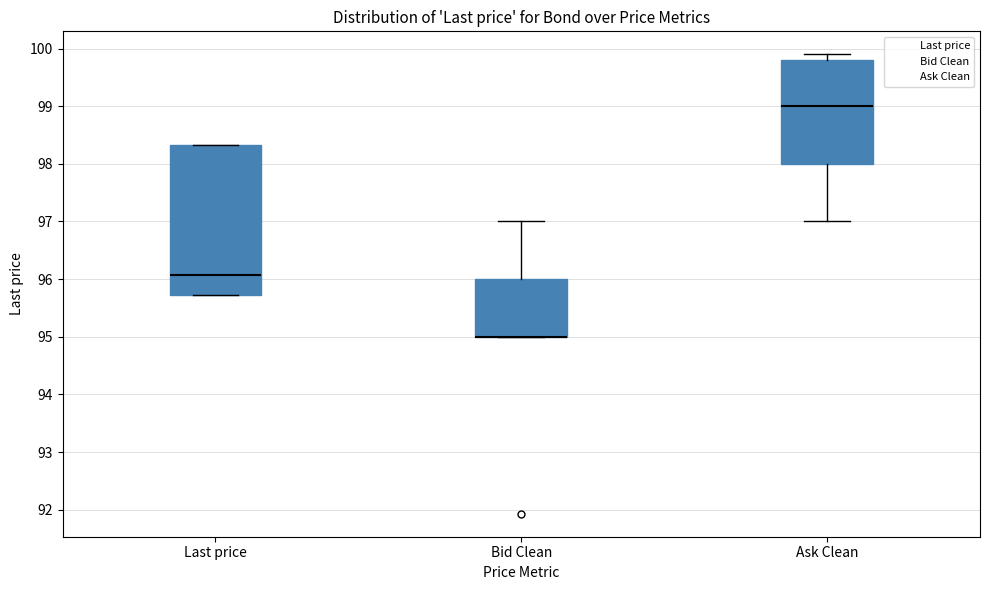

Reading left to right, transcribe this box plot: for each box, give where its median line is, the range the box spans, and where its two whiskers end, as read against the y-axis. The values are not printed on the chart, so give them approximately, as read against the axis.

Last price: median 96.1, box 95.7 to 98.3, whiskers 95.7 to 98.3
Bid Clean: median 95.0 (drawn on the box's lower edge), box 95.0 to 96.0, whiskers 95.0 to 97.0
Ask Clean: median 99.0, box 98.0 to 99.8, whiskers 97.0 to 99.9